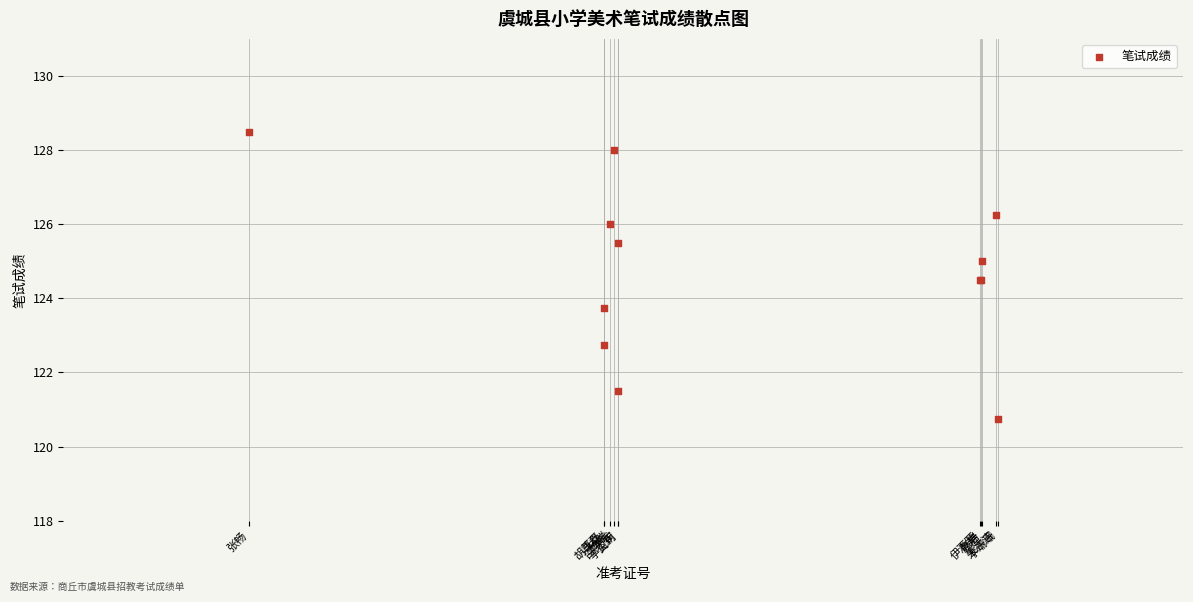

What Y value in the scatter plot is closest to 124?

123.8